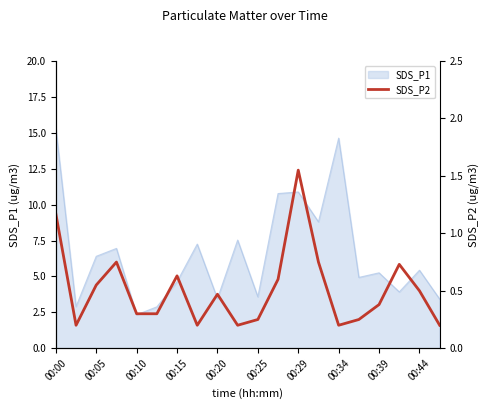

How many lines are shown in the chart?

1